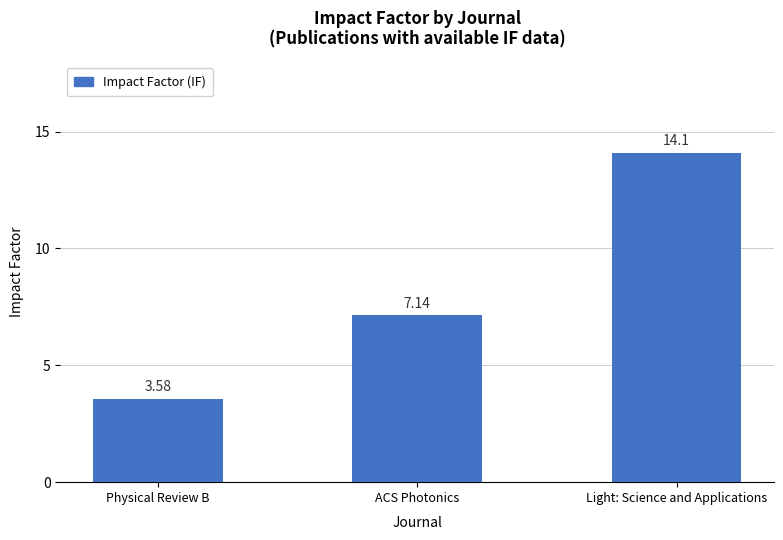

Between ACS Photonics and Physical Review B, which is larger?

ACS Photonics